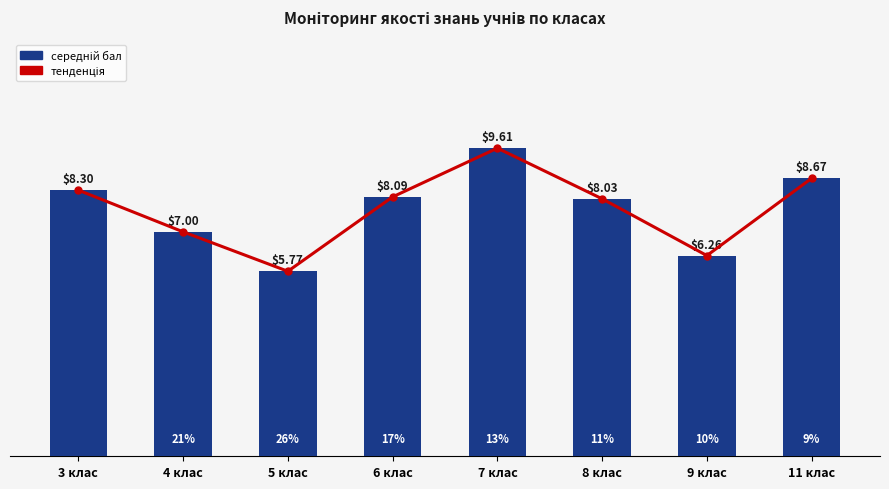

Which has a higher value, 7 клас or 6 клас?

7 клас